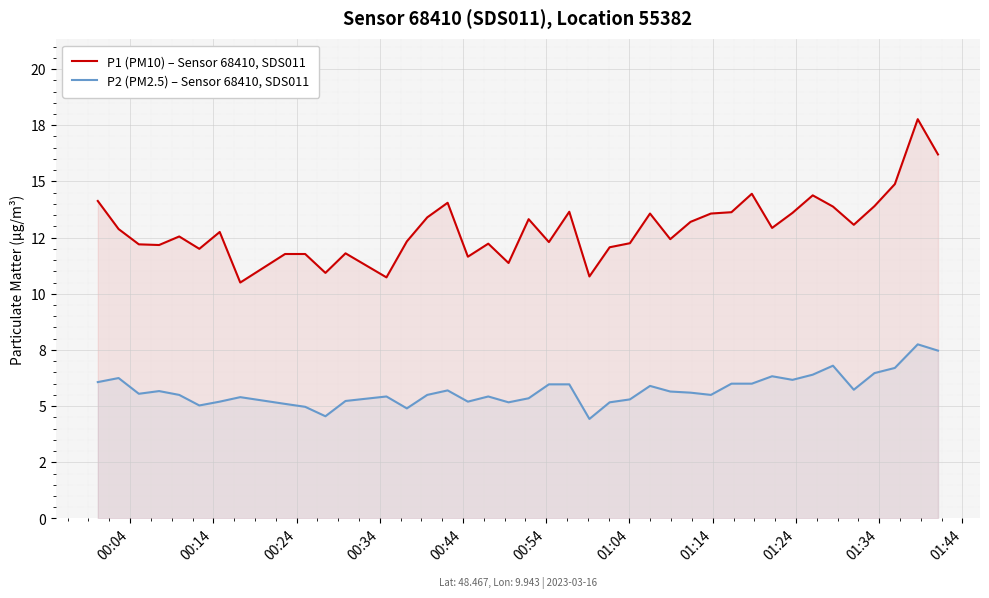

Which series has the widest spread of values?

P1 (PM10) – Sensor 68410, SDS011